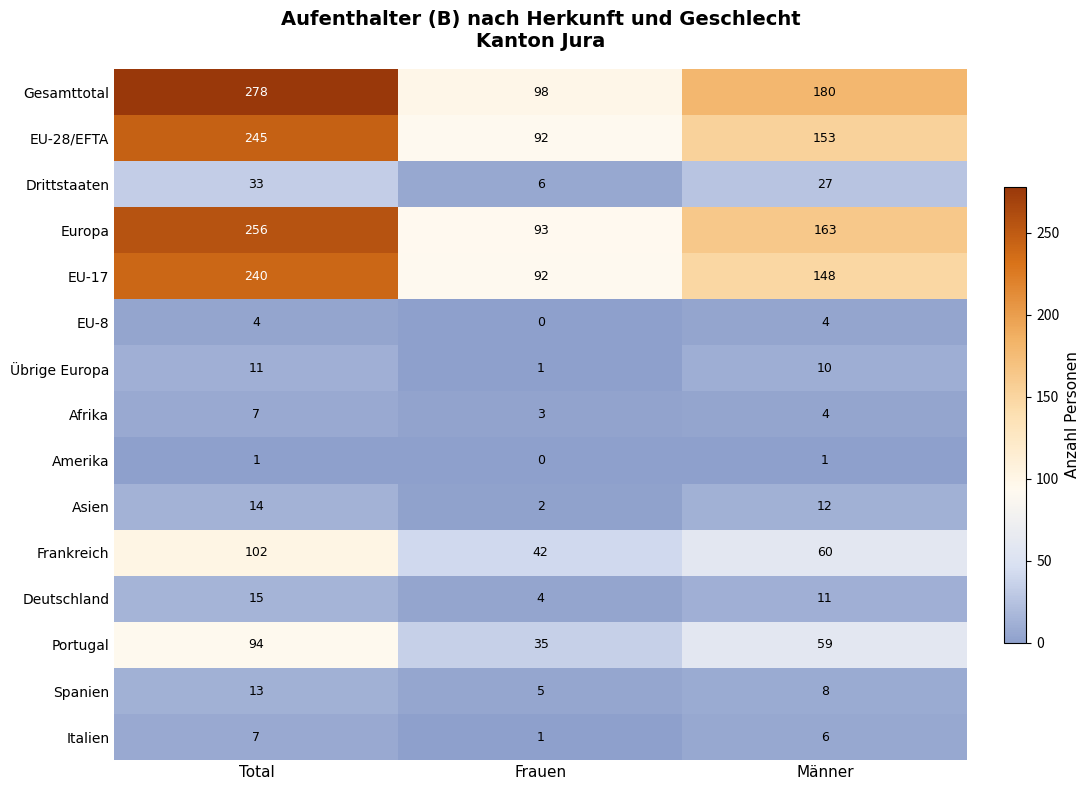

Which label corresponds to the largest value in the chart?

Total